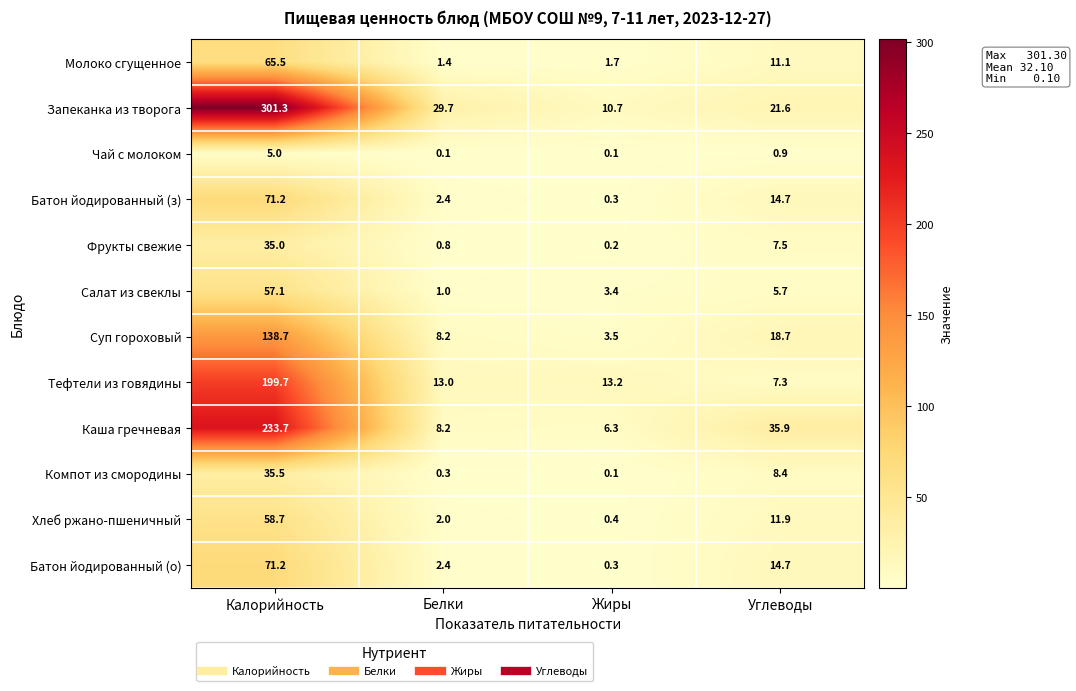

How many distinct data groups are displayed?

12